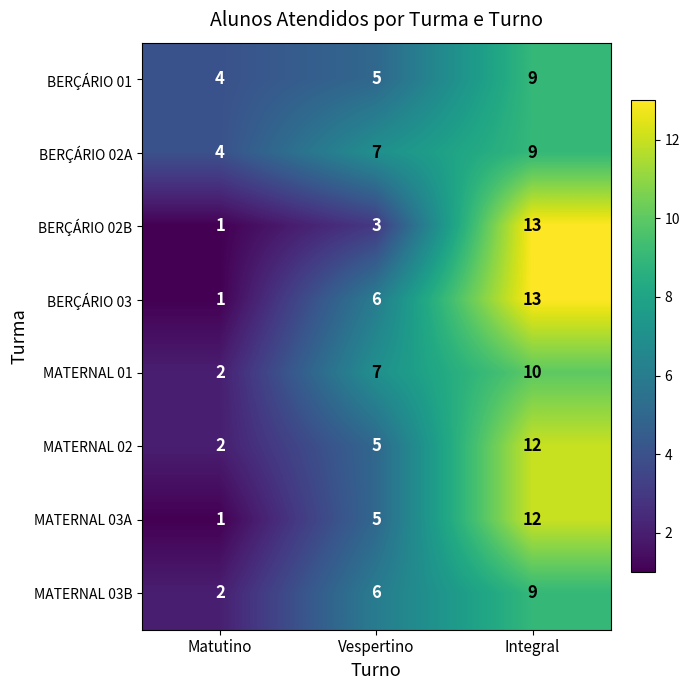

Rank the categories by MATERNAL 03B value from lowest to highest.

Matutino, Vespertino, Integral